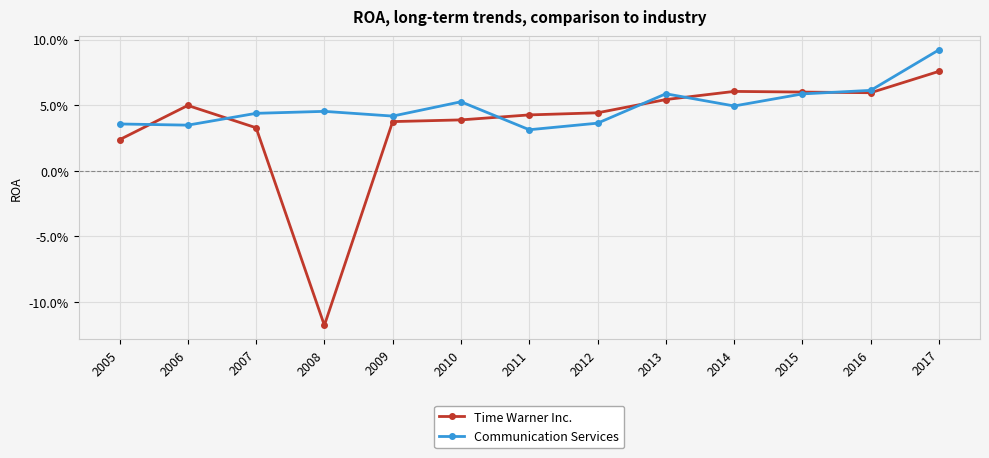

What are all the series names shown in the legend?

Time Warner Inc., Communication Services